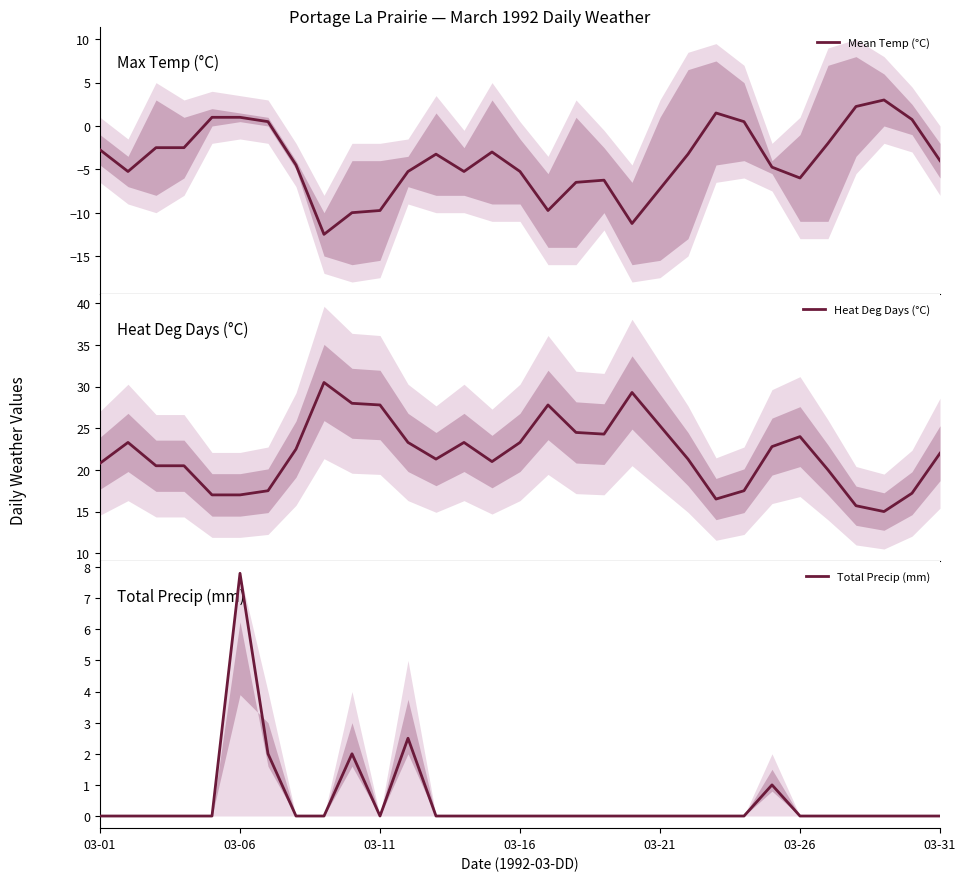

How many lines are shown in the chart?

3